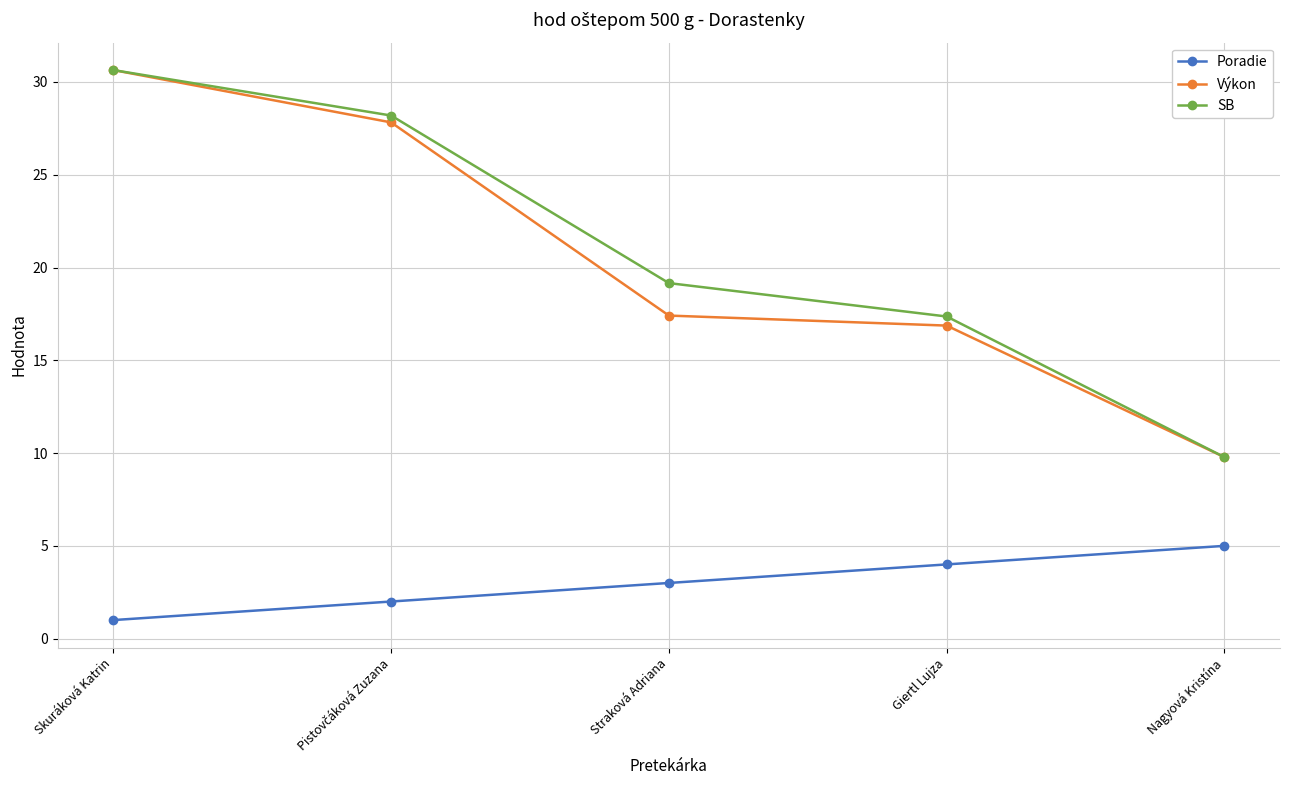

What is the average value of the Poradie series?

3.0